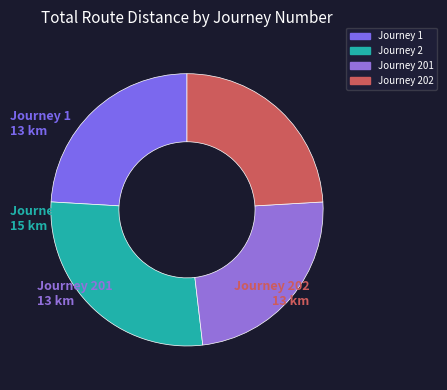

Rank the categories by value from lowest to highest.

1, 201, 202, 2